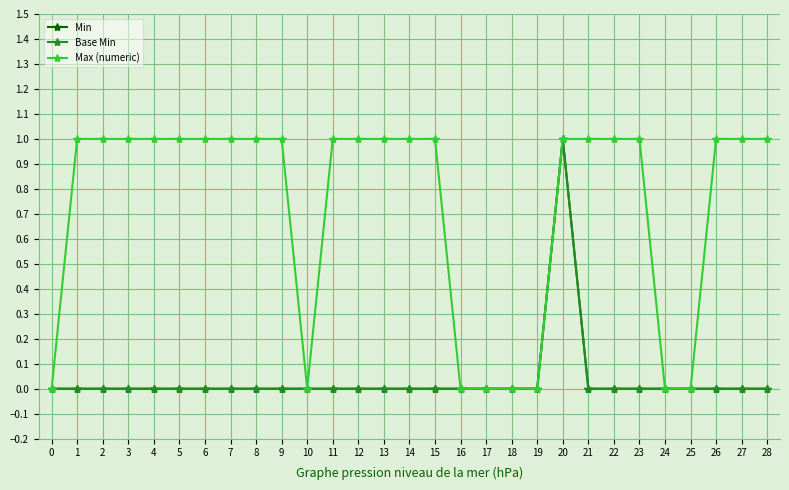

Reading right to left, transcribe all the data shown in this chart.

Min: 0	0	0	0	0	0	0	0	1	0	0	0	0	0	0	0	0	0	0	0	0	0	0	0	0	0	0	0	0
Base Min: 0	0	0	0	0	0	0	0	1	0	0	0	0	0	0	0	0	0	0	0	0	0	0	0	0	0	0	0	0
Max (numeric): 1	1	1	0	0	1	1	1	1	0	0	0	0	1	1	1	1	1	0	1	1	1	1	1	1	1	1	1	0